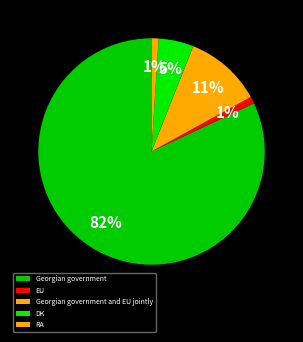

How many slices are in this pie chart?

5